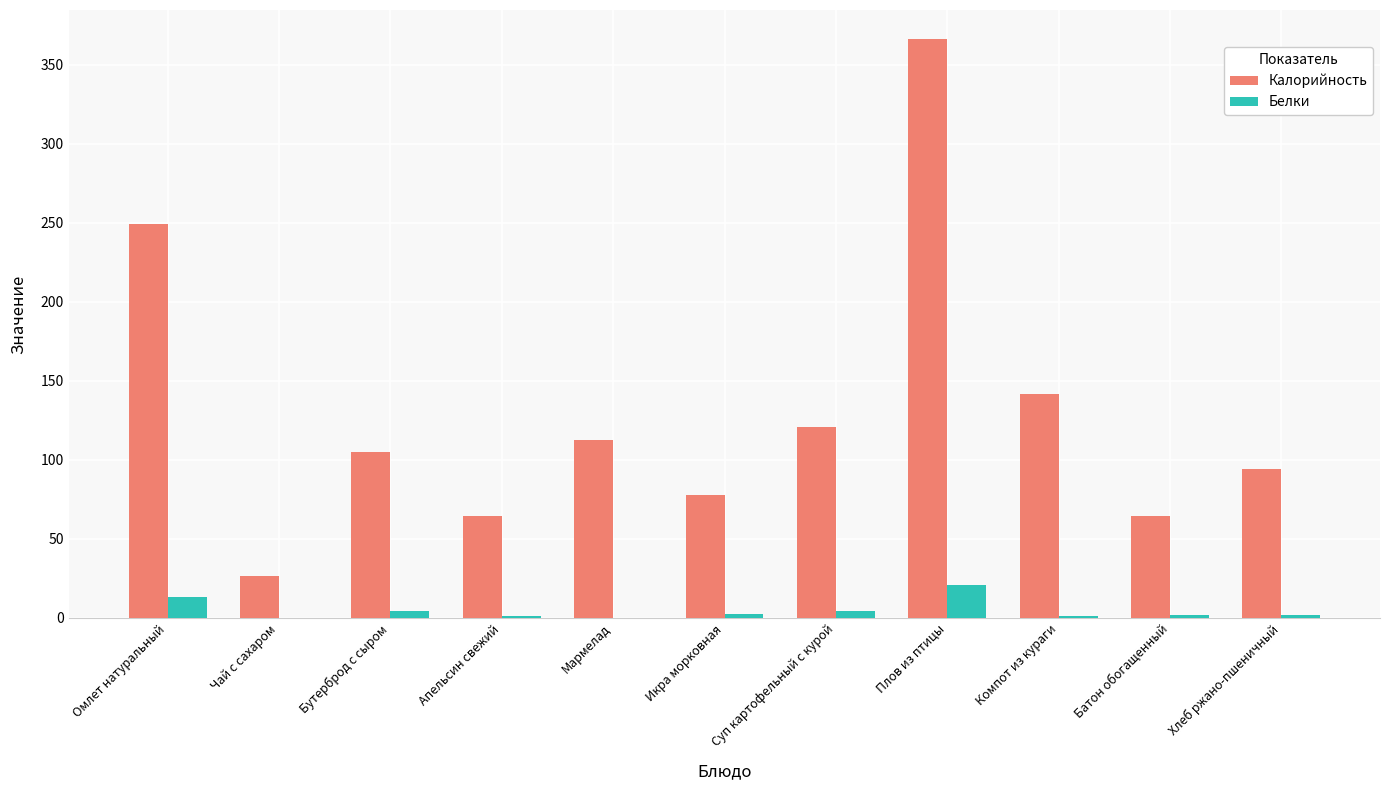

Is the value of Белки at Омлет натуральный greater than the value of Калорийность at Компот из кураги?

No